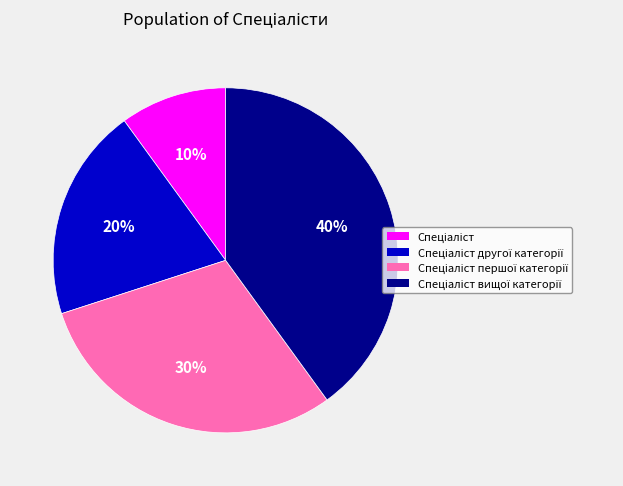

To the nearest percent, what is the difference between the largest and smallest slice percentages?

30%